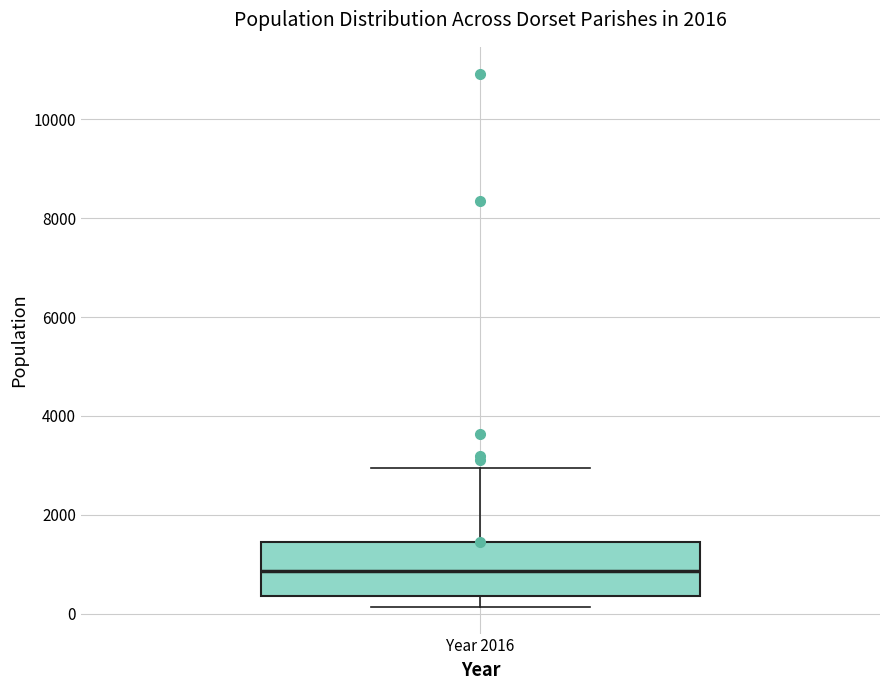

Transcribe this box plot: give where the median line is, the range the box spans, and where the two whiskers end, as read against the y-axis. The values are not printed on the chart, so give them approximately, as read against the axis.

median 800, box 400 to 1400, whiskers 200 to 3000